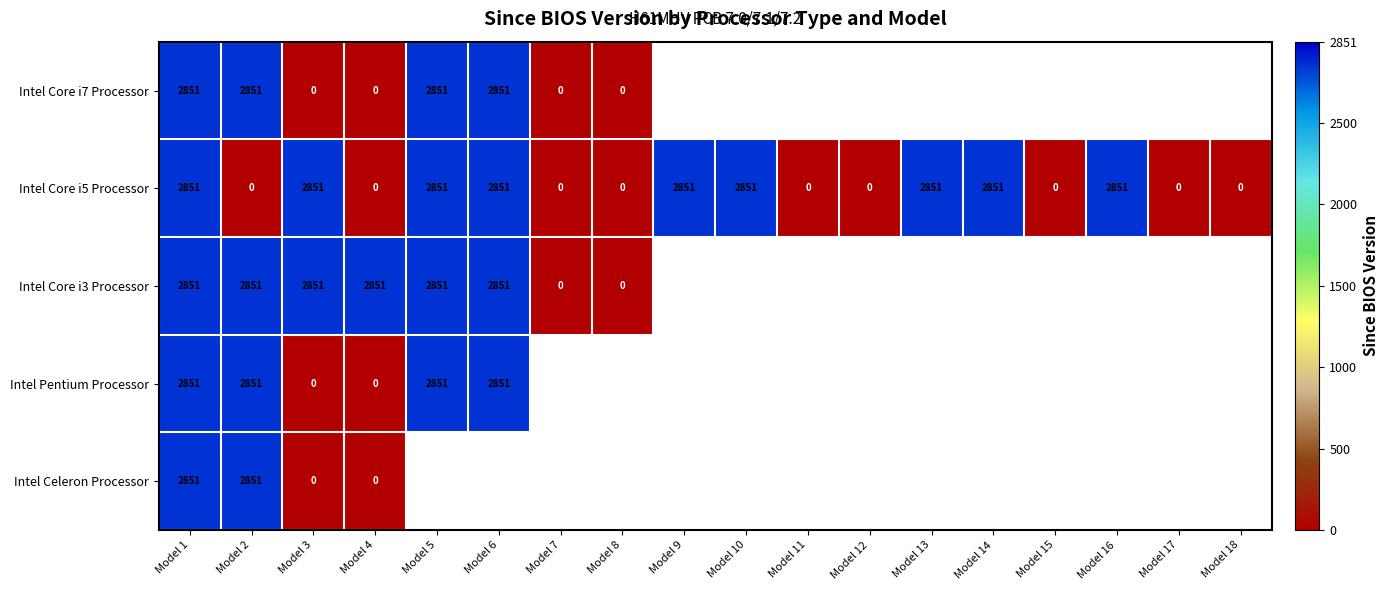

What is the approximate value of Intel Core i5 Processor at Model 10?

2851